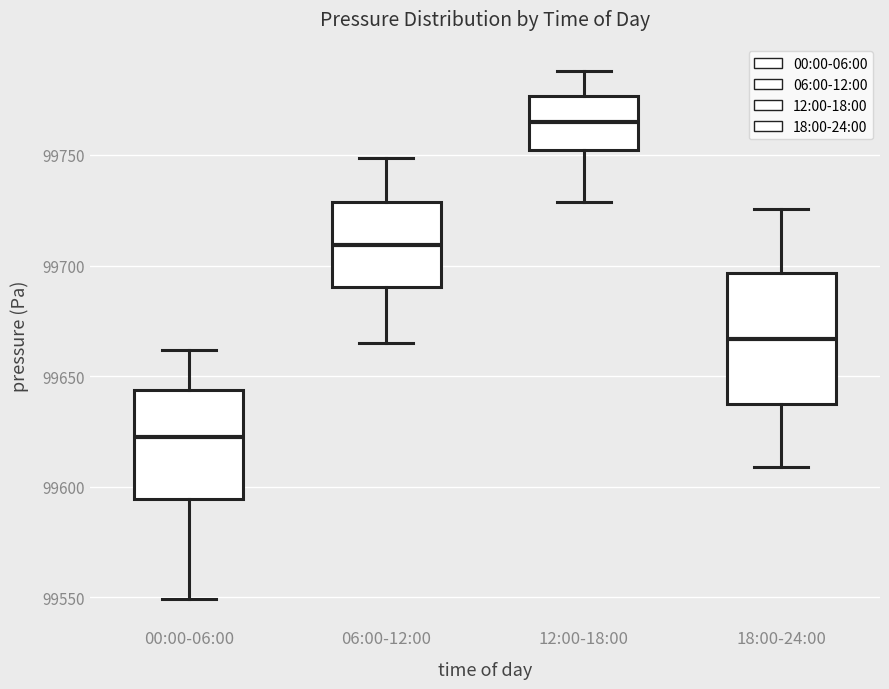

Which box's median line is the highest?

12:00-18:00